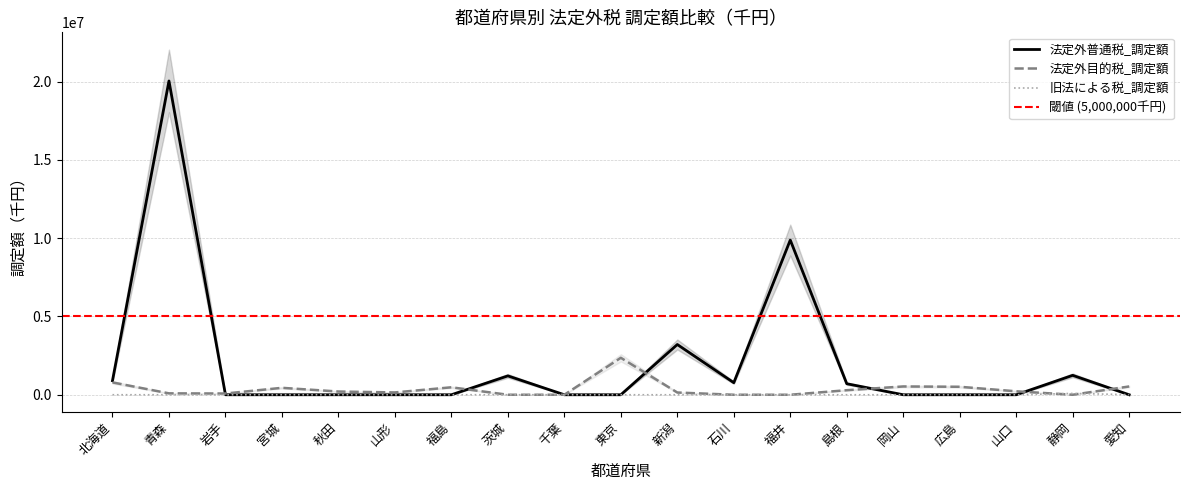

At which category does 法定外目的税_調定額 reach its first local valley?

岩手